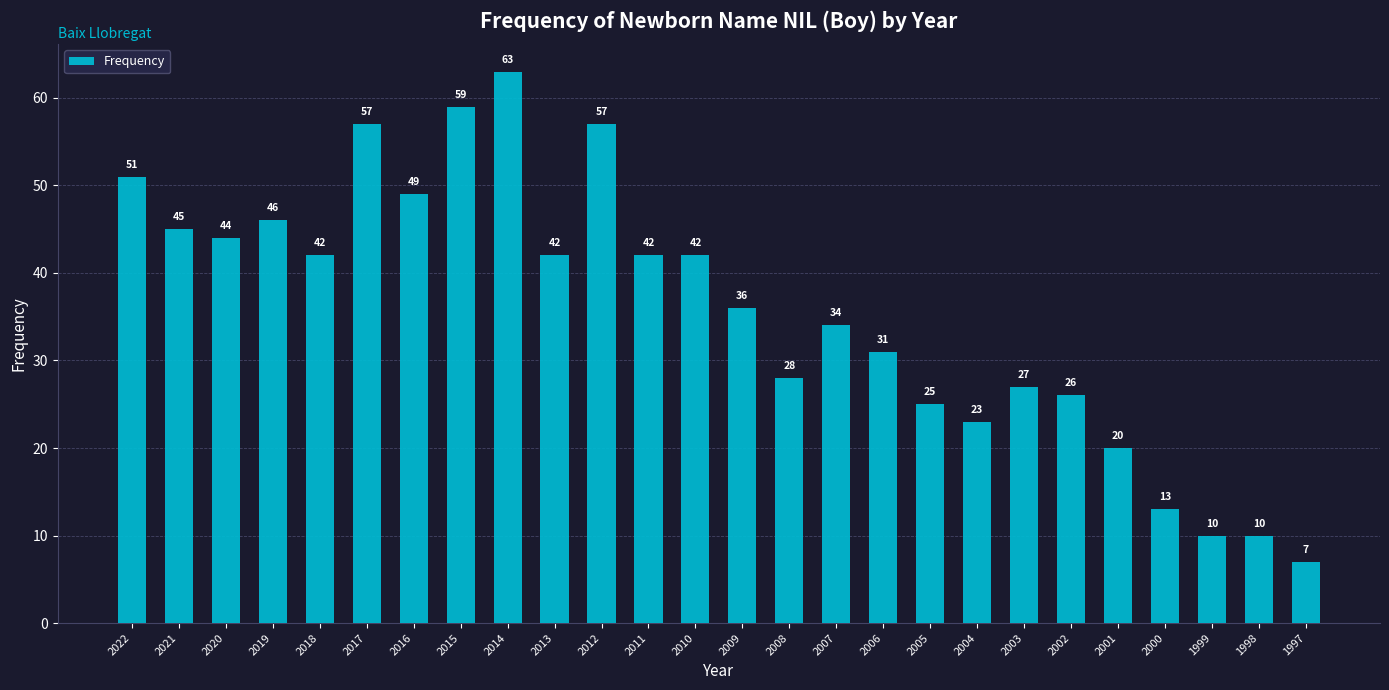

Are the bars grouped side by side (vs. stacked)?

No